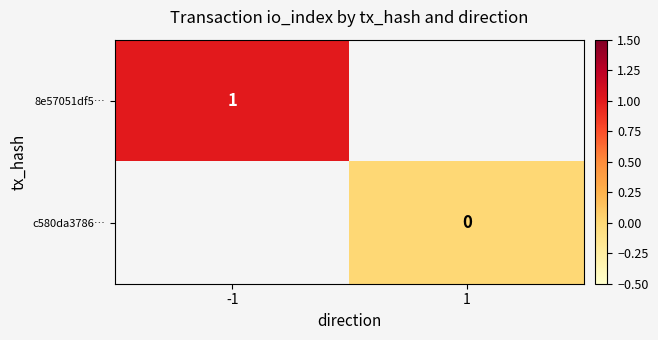

Is it true that 8e57051df5… equals 2 at -1?

False